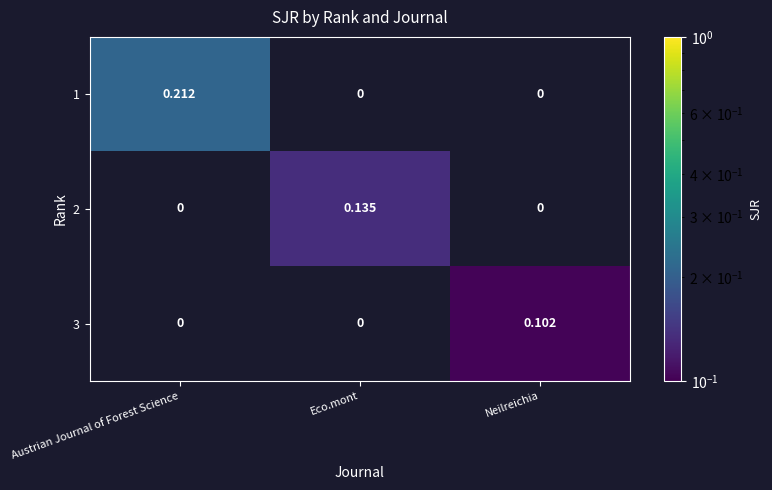

Which series changed the most between Austrian Journal of Forest Science and Neilreichia?

1